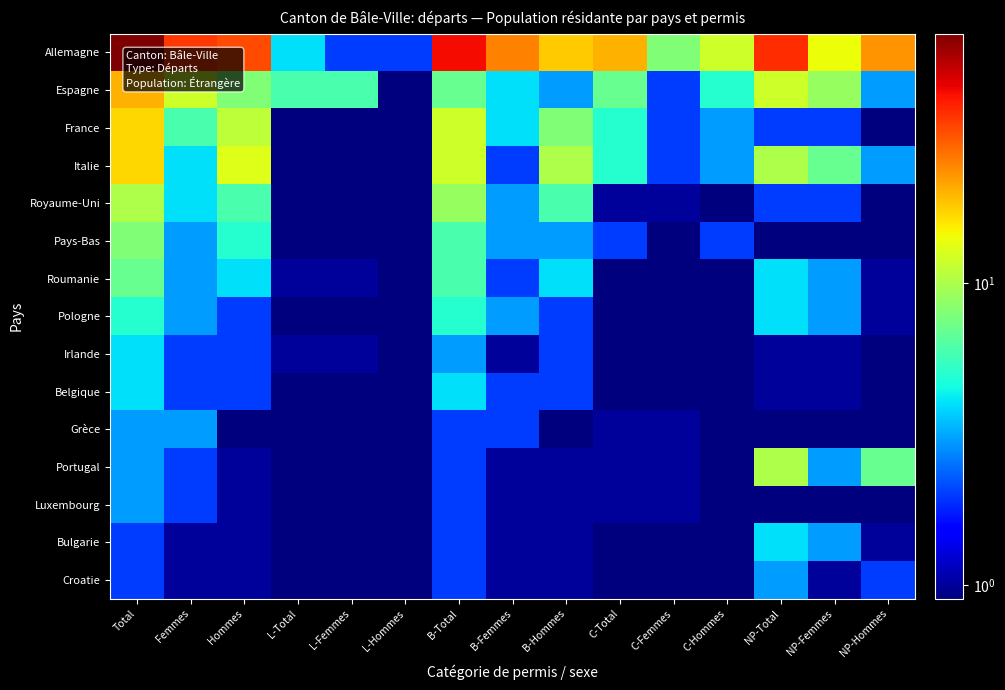

Which series has the largest total across all categories?

Allemagne